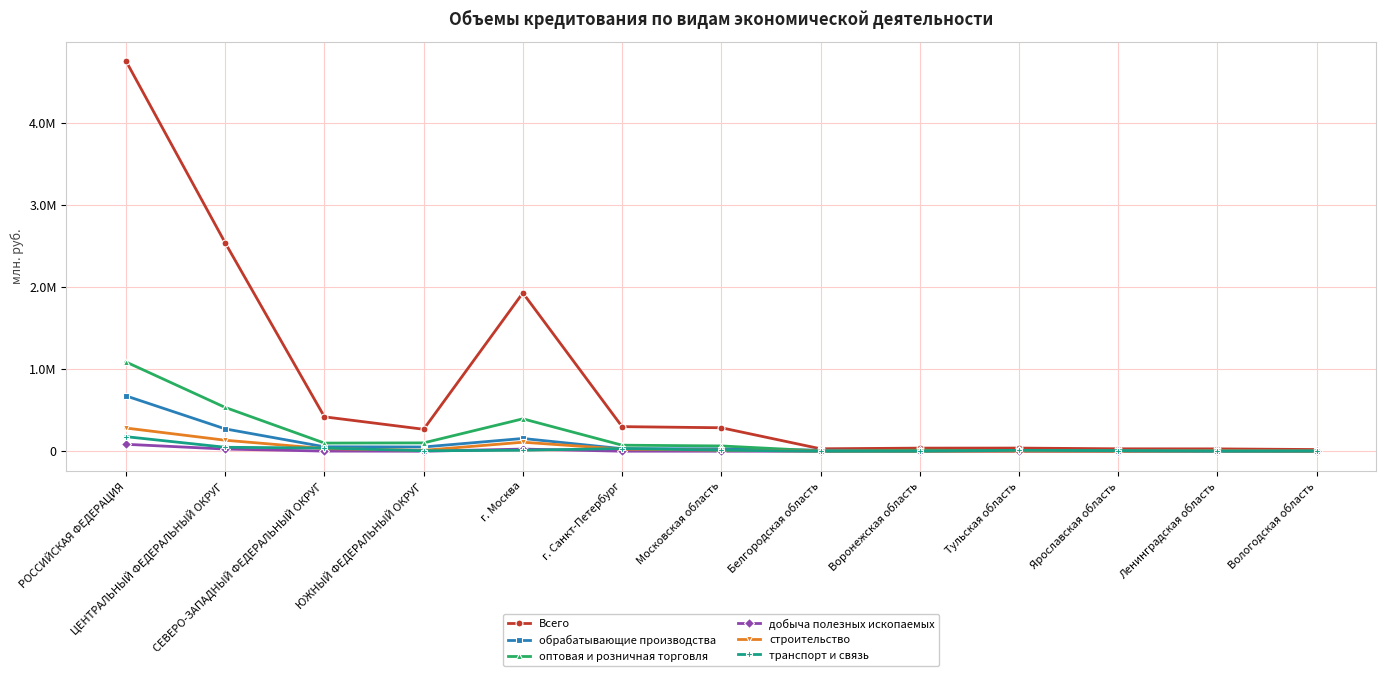

Is this an area chart (filled region under the line)?

No